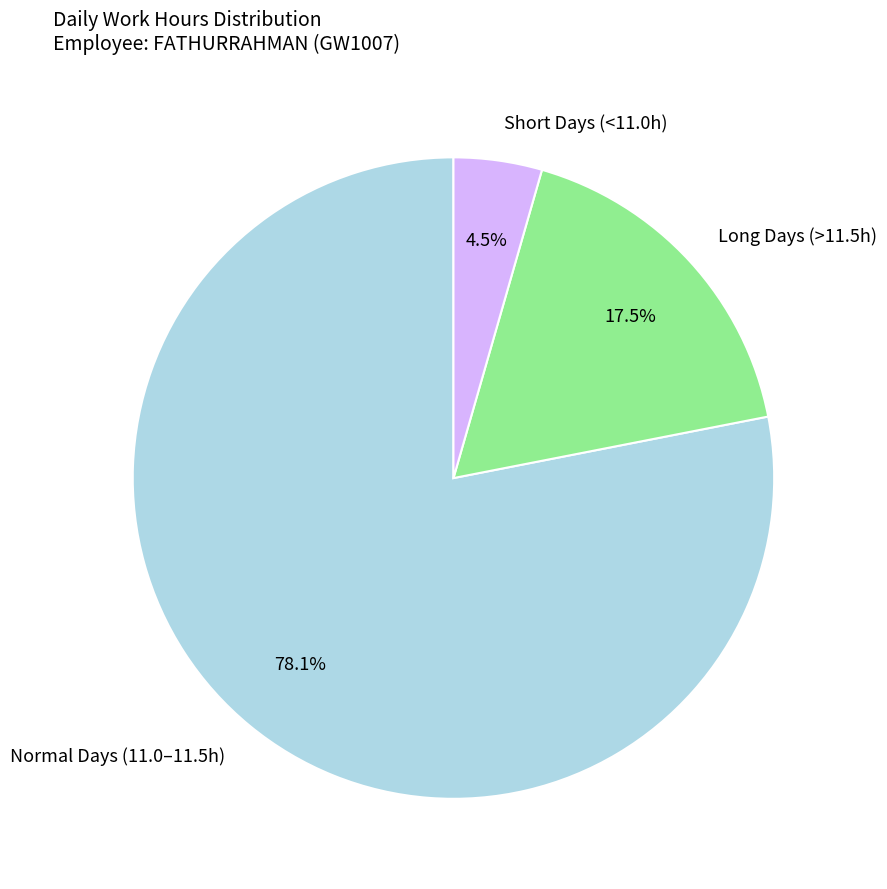

How many segments does this pie chart have?

3